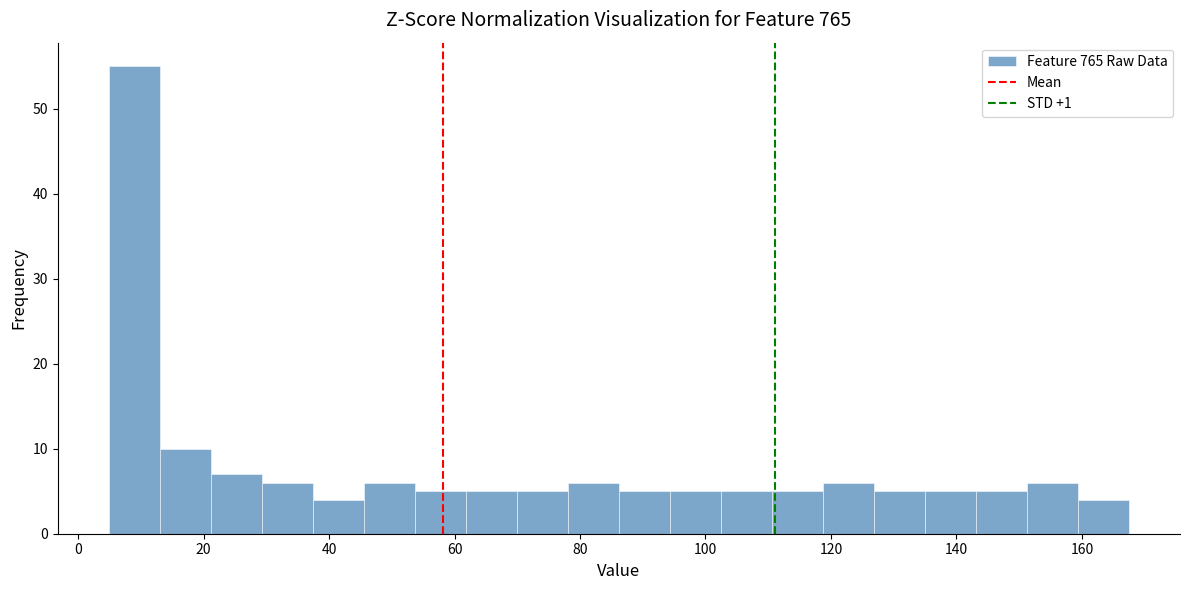

Which range on the x-axis has the tallest bar?

4 to 14